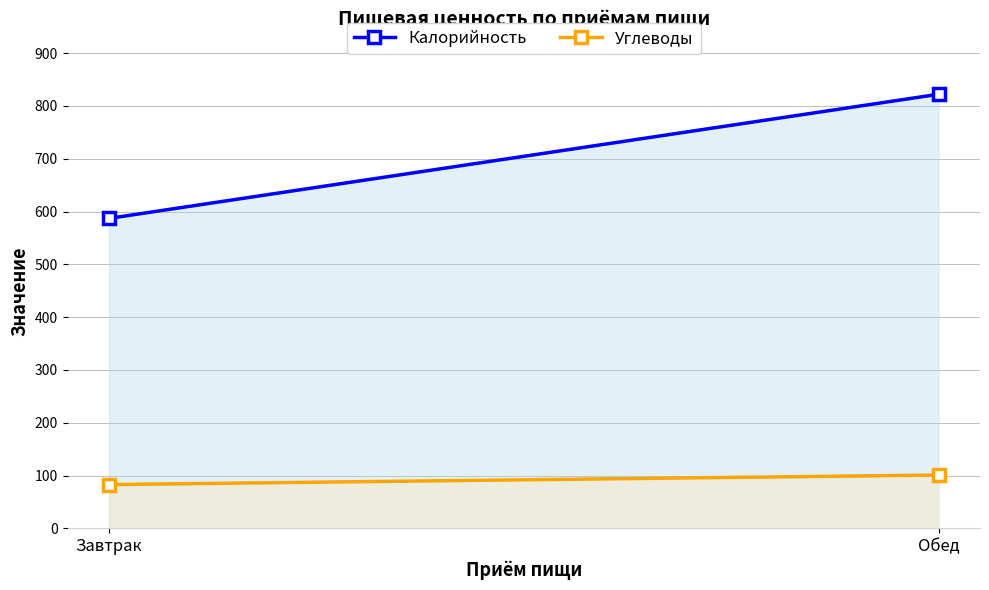

What is the label of the 1st point from the right?

Обед